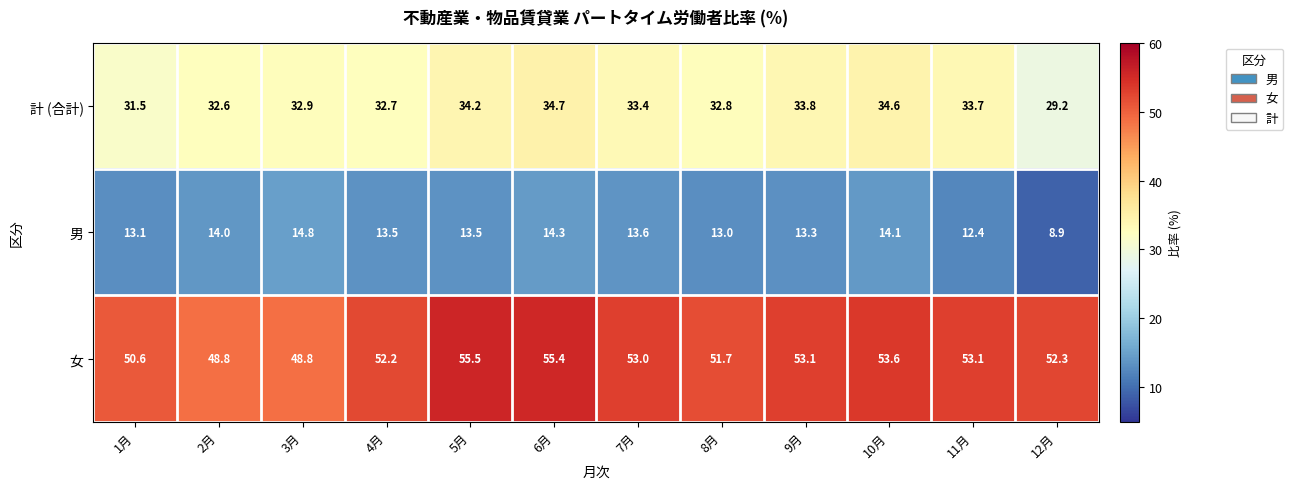

Which category has the highest value across all series?

5月